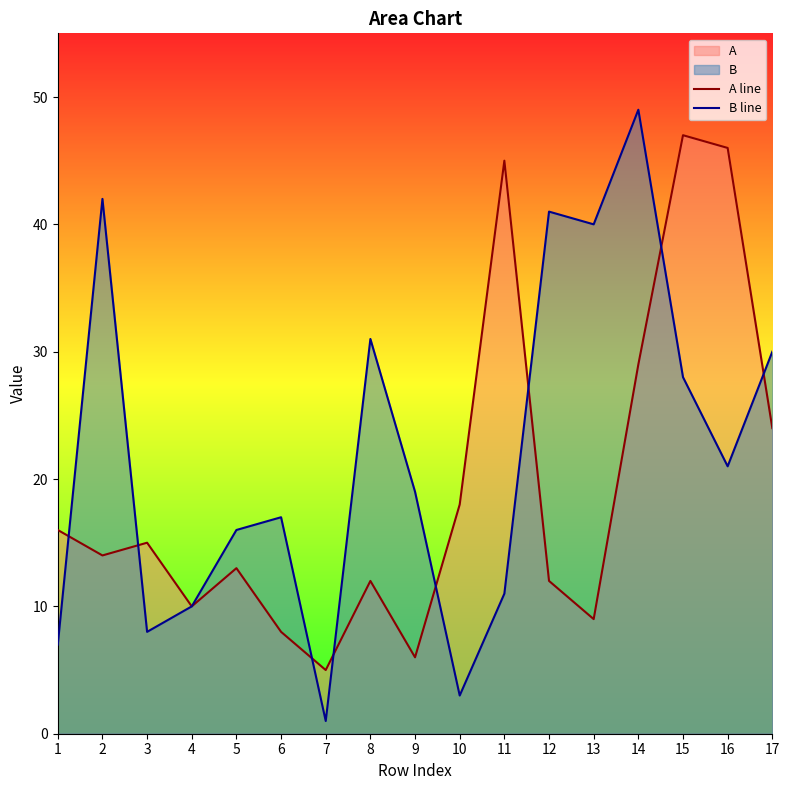

True or false: A line and B line cross at least once.

True